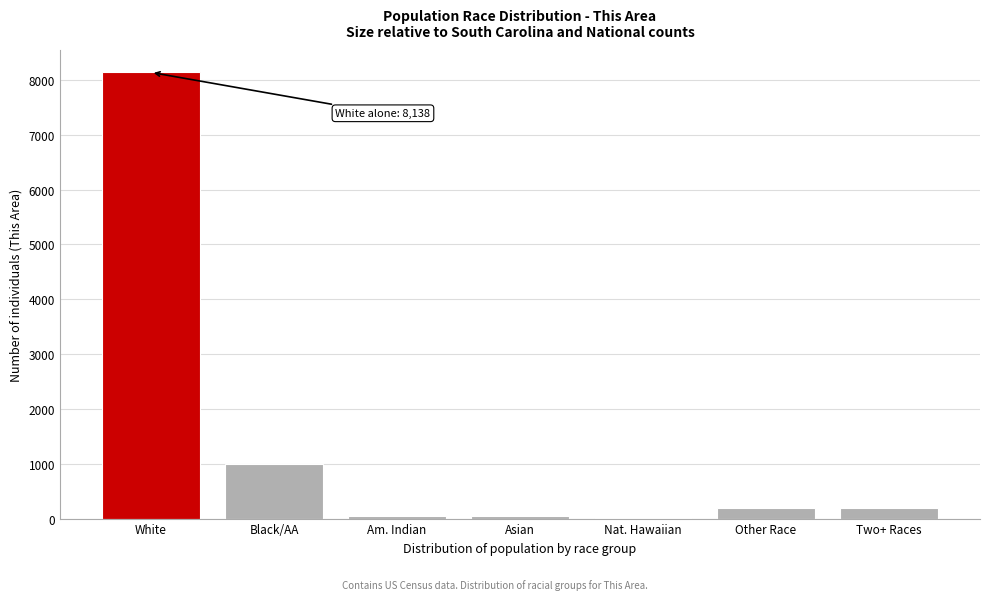

What is the maximum value shown in the chart?

8138